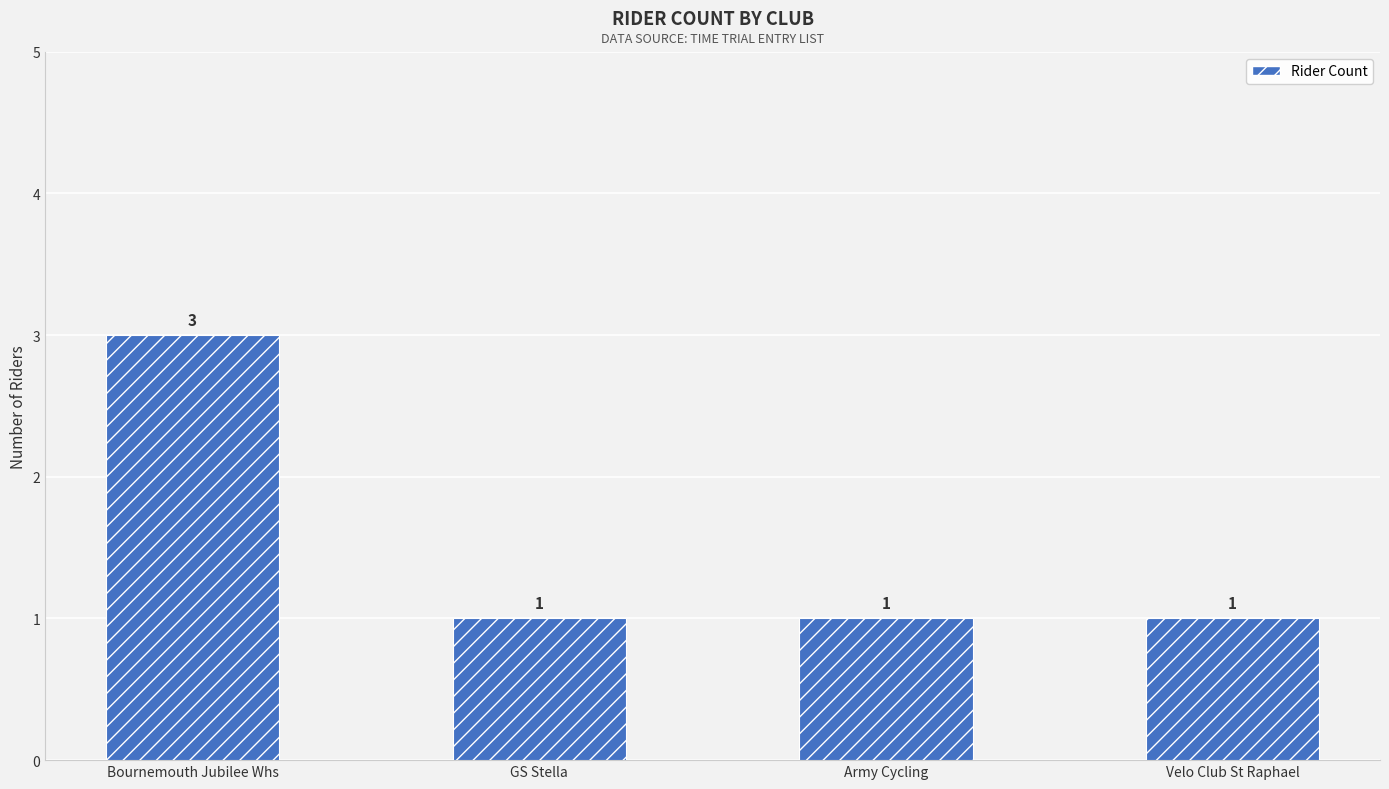

How many bars are there in total?

4